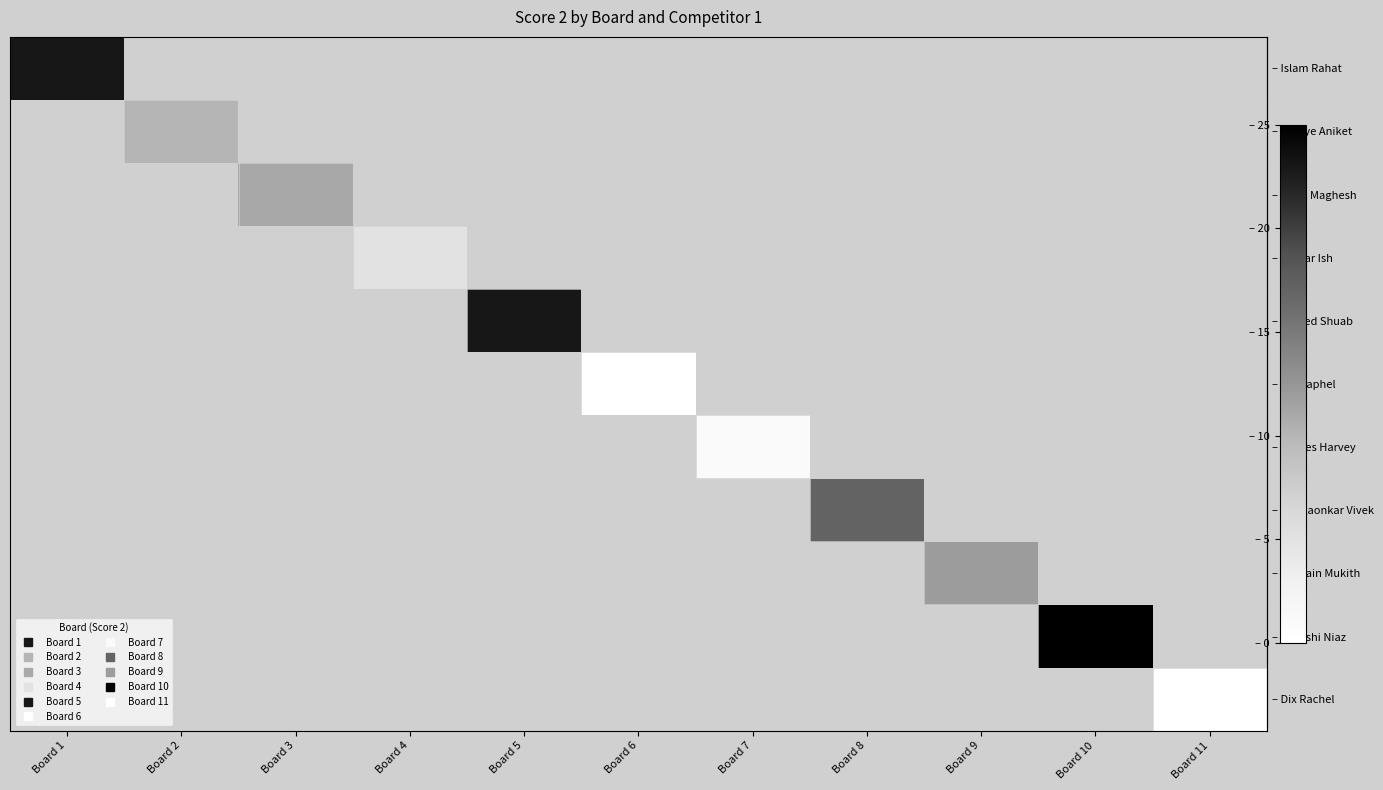

What is the maximum value shown in the chart?

25.0